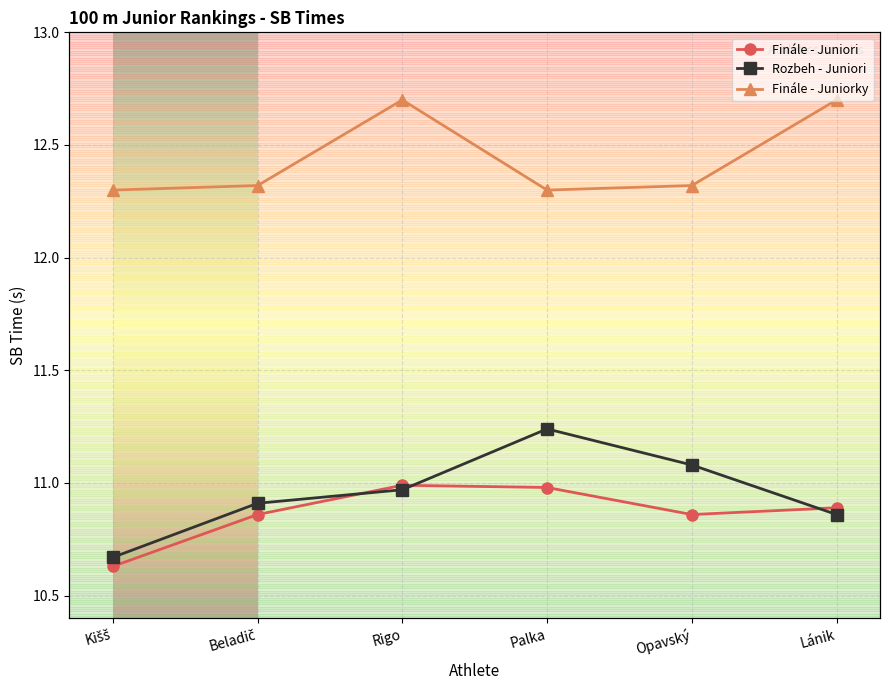

What is the spread (max minus min) of values at Beladič?

1.5